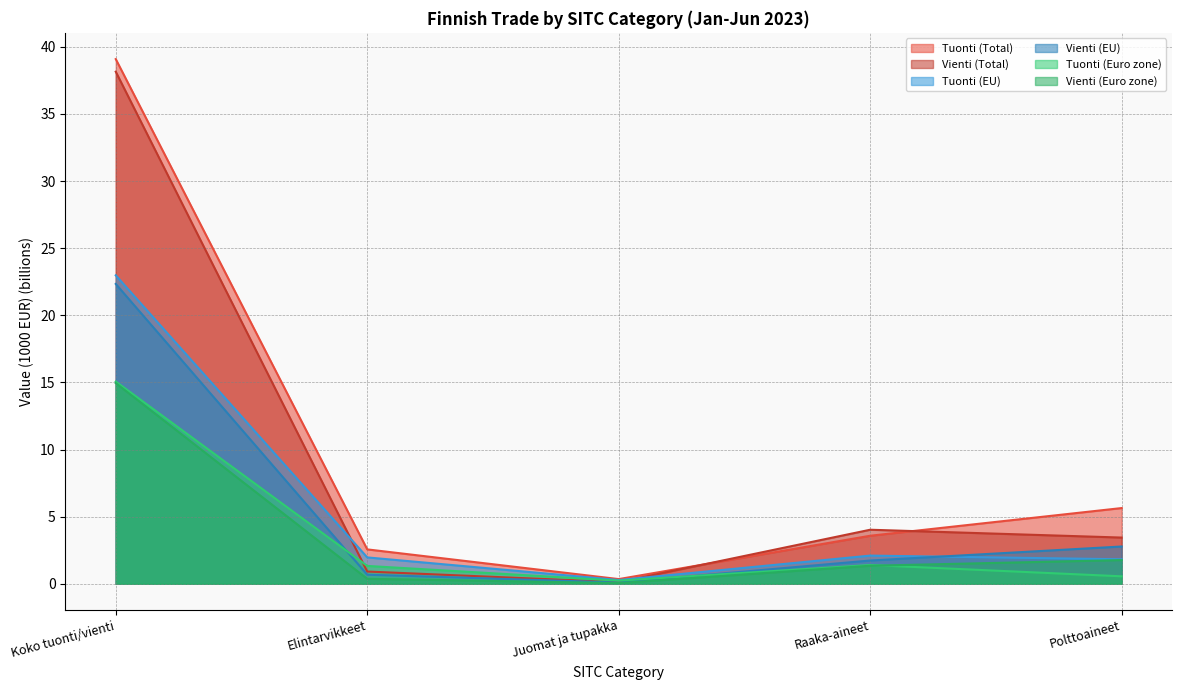

List the series in order of their peak value, highest first.

Tuonti (Total), Vienti (Total), Tuonti (EU), Vienti (EU), Tuonti (Euro zone), Vienti (Euro zone)